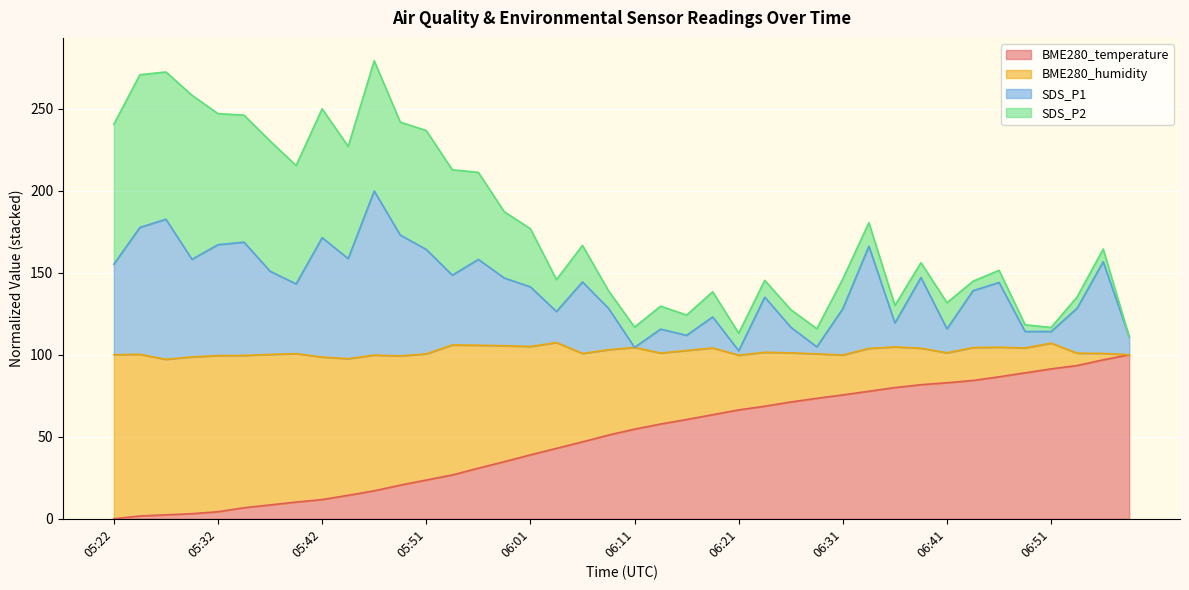

What is the total value across all series at 05:42?

249.9